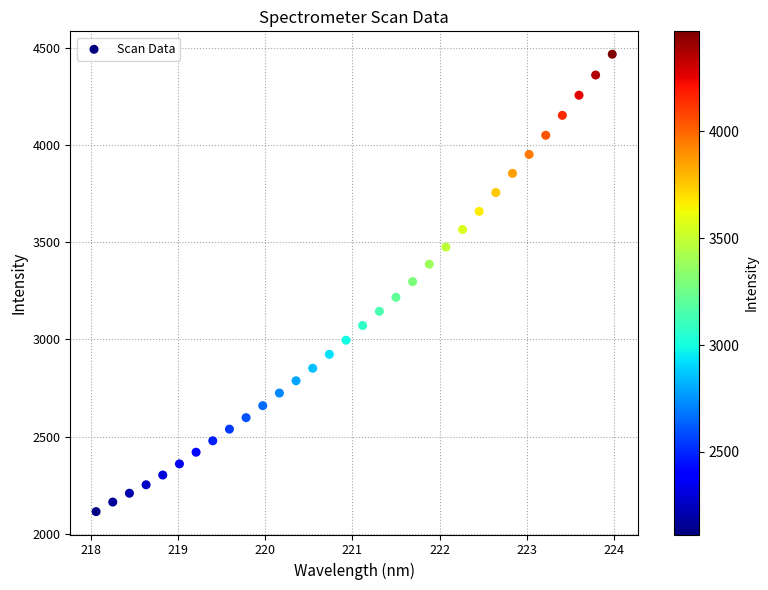

What is the range of X values (max minus min)?

5.9